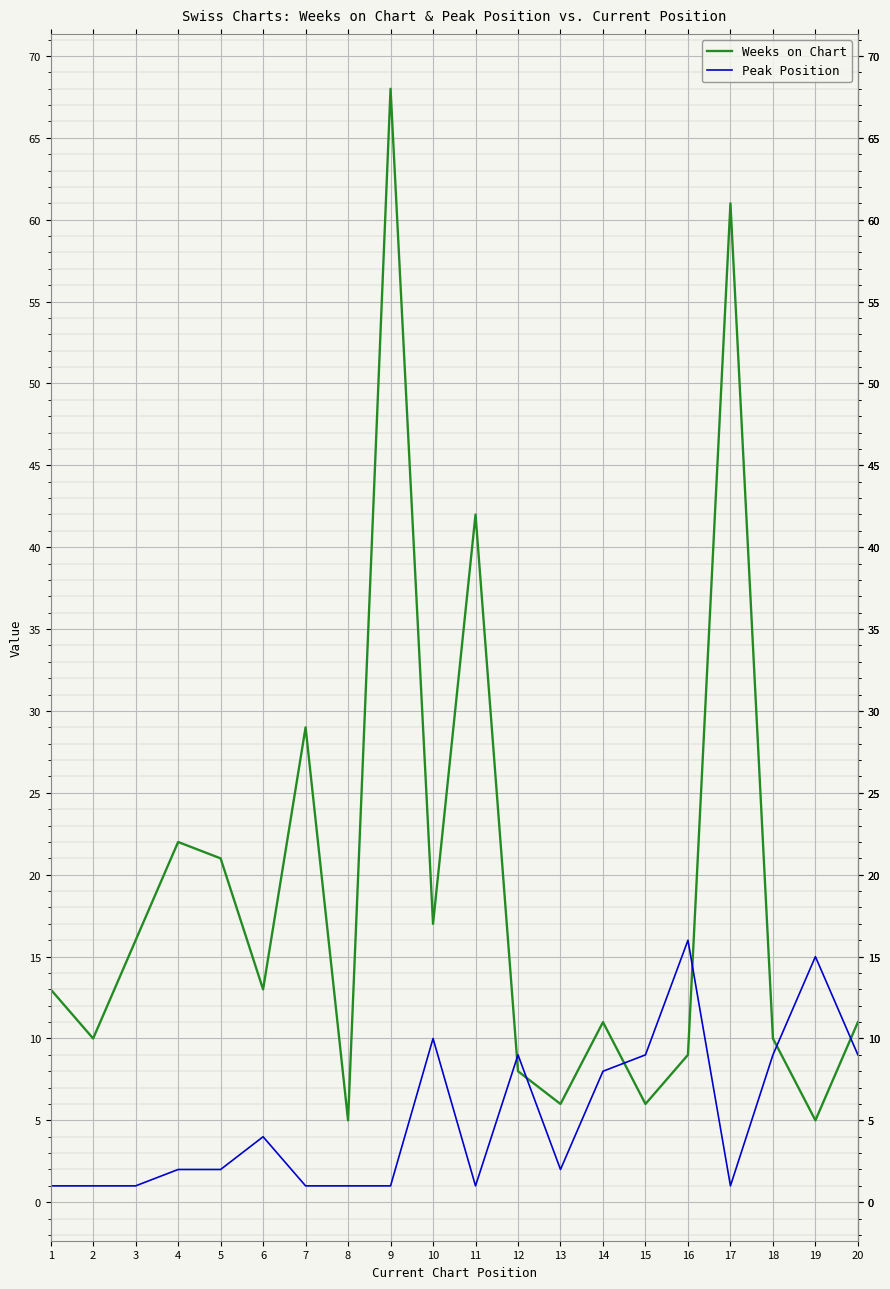

True or false: Weeks on Chart and Peak Position intersect in this chart.

True